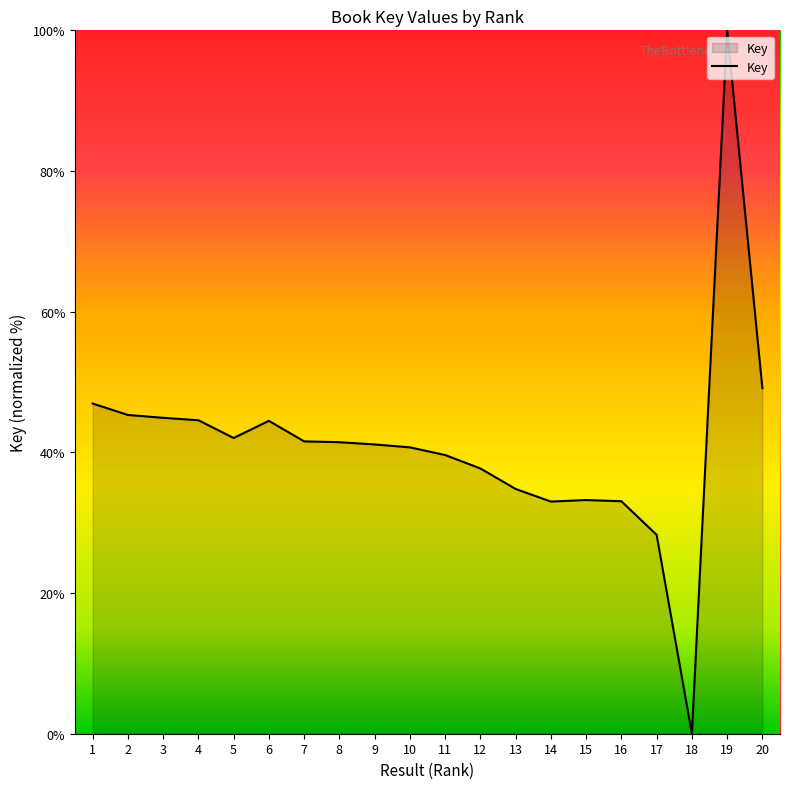

What is the difference between the maximum and minimum values?

100.0